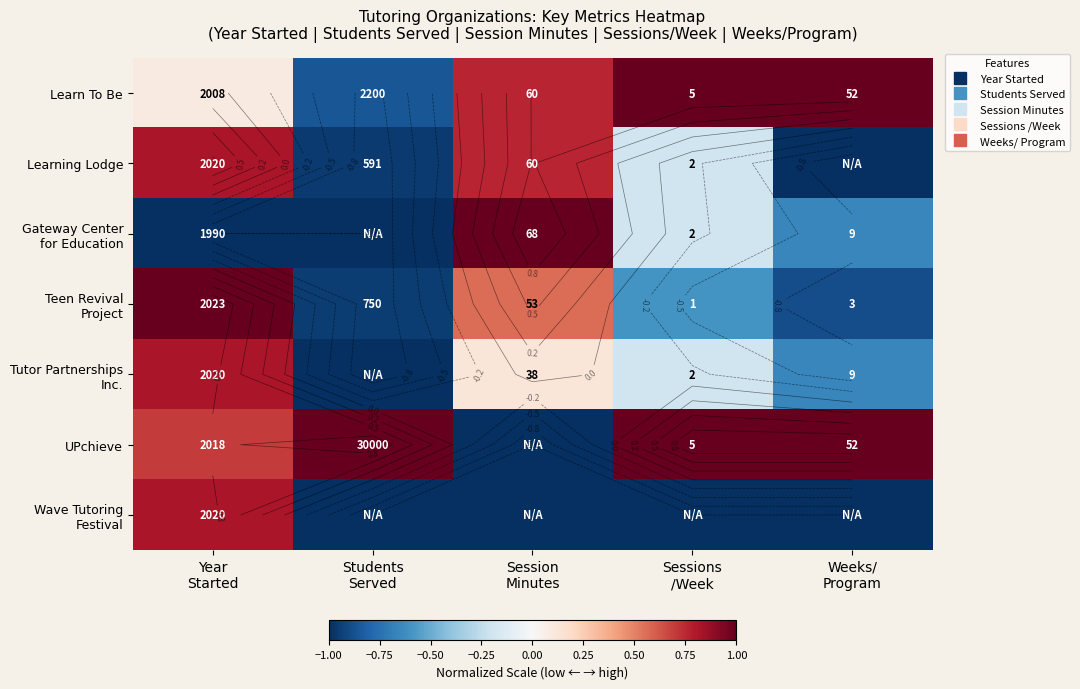

Read the Gateway Center for Education value at Session Minutes.

1.0